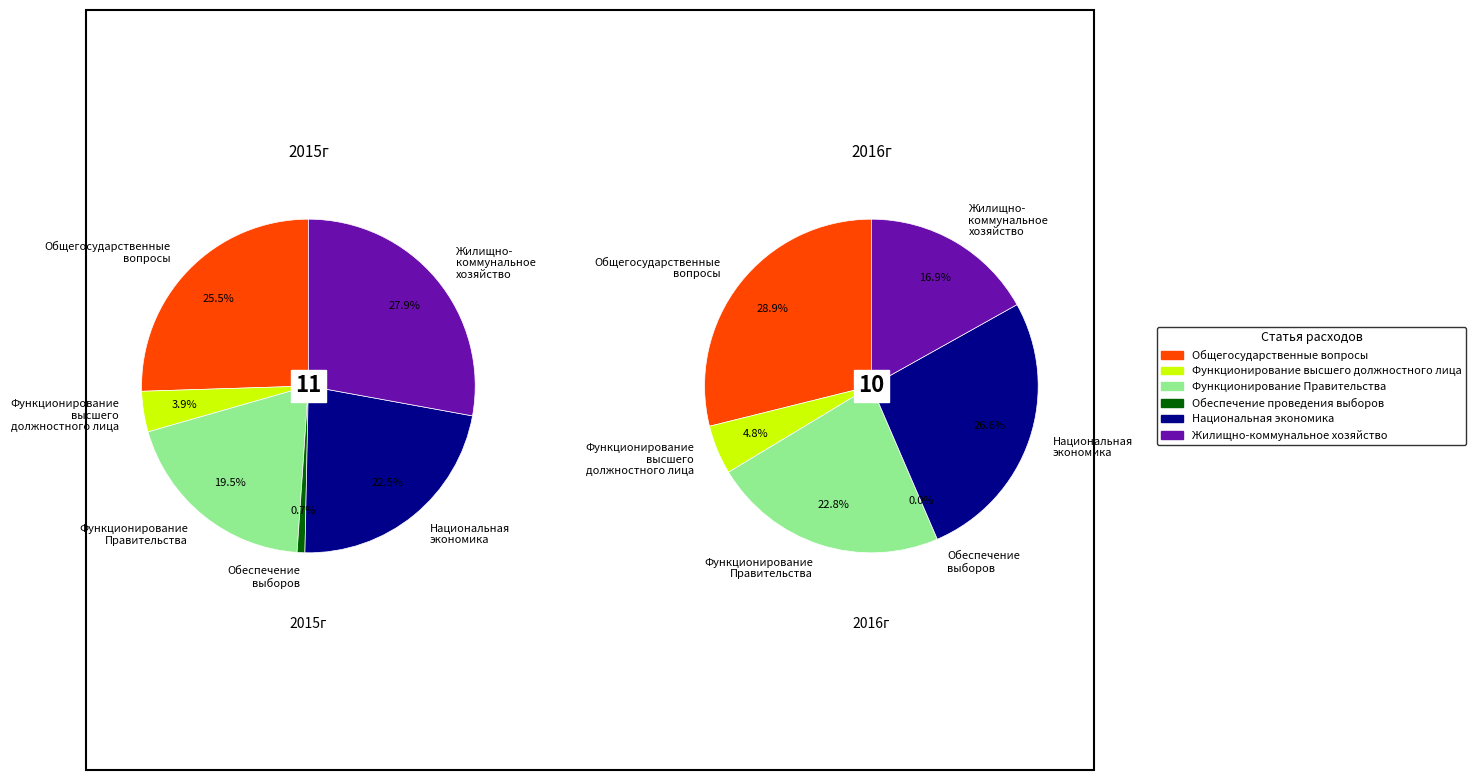

What percentage is the Функционирование высшего должностного лица slice, to the nearest percent?

5%